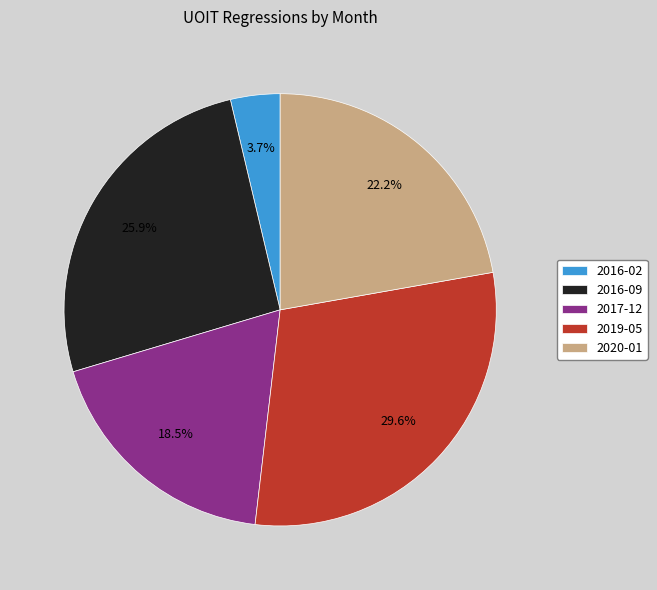

Which slice is the largest?

2019-05